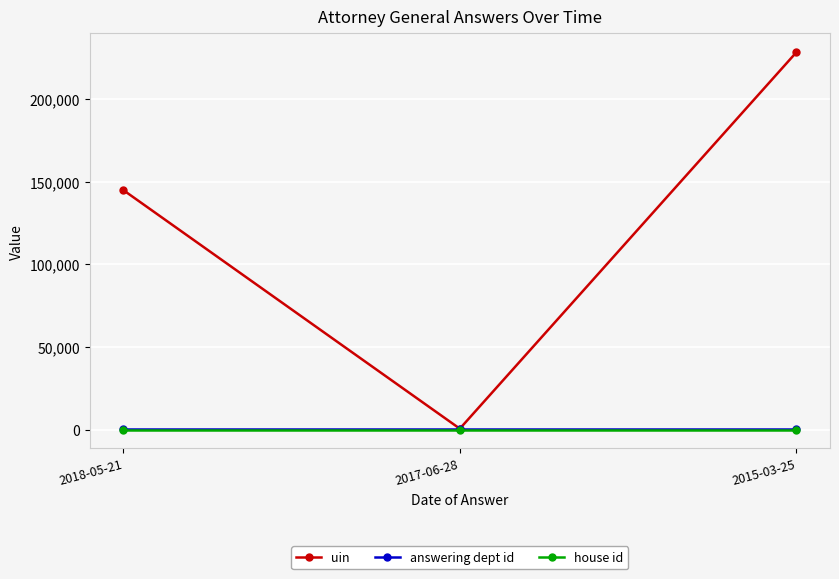

What is the value of the uin point at the 1st from the left?

144950